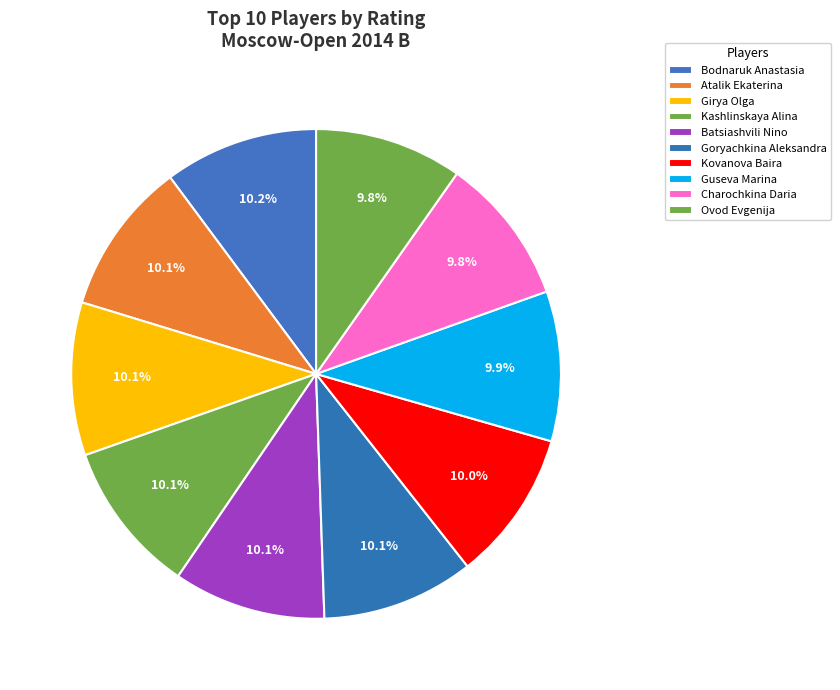

True or false: Kovanova Baira accounts for 18% of the total.

False